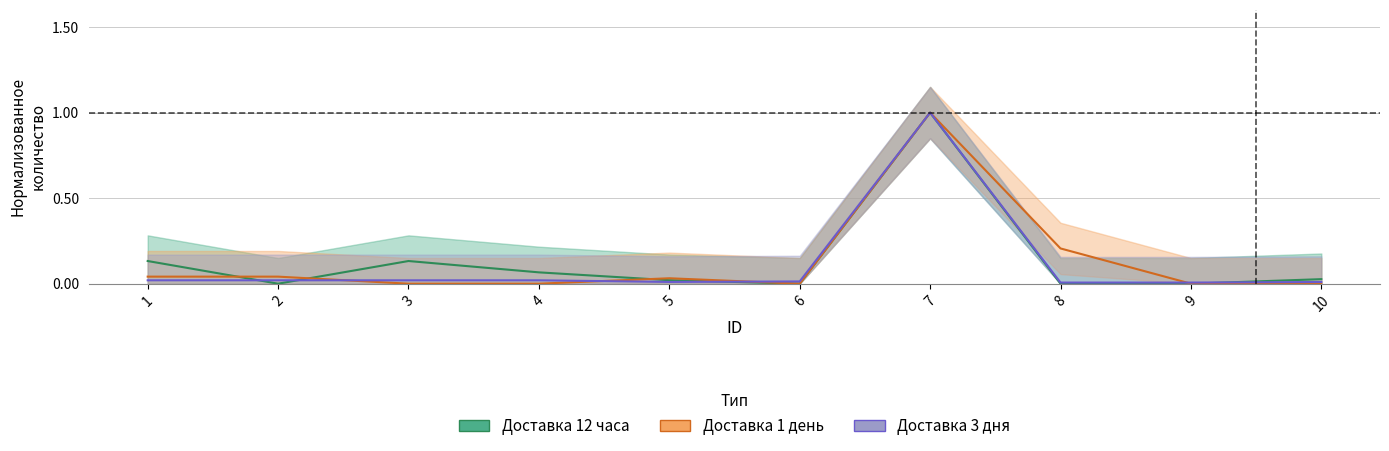

How many interior local valleys does the Доставка 1 день series have?

1